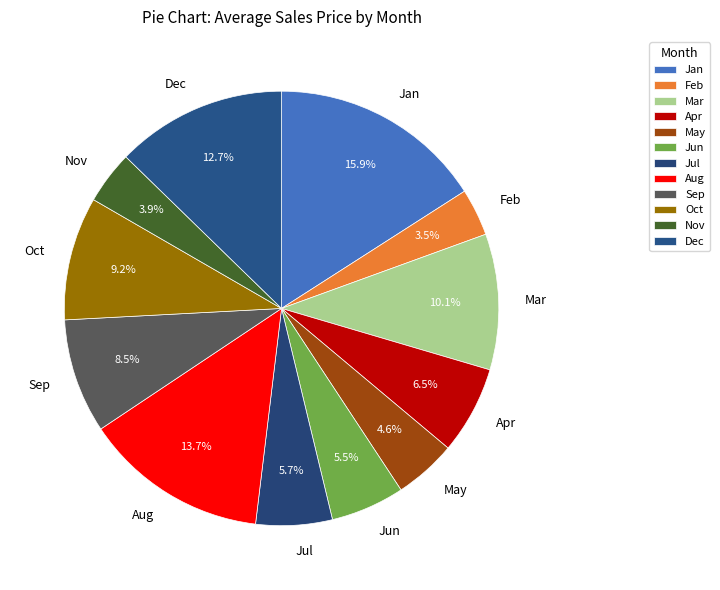

Count the number of slices in the pie.

12